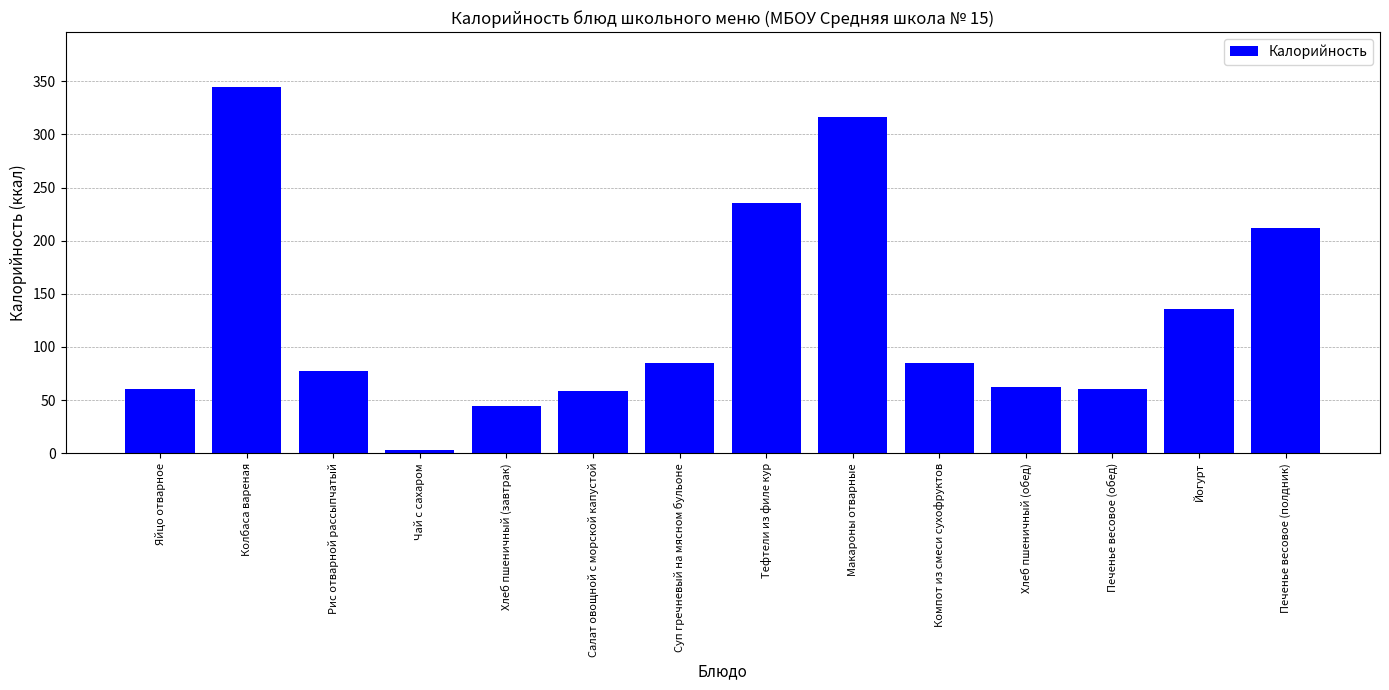

True or false: the data shows 58.5 at Салат овощной с морской капустой.

True